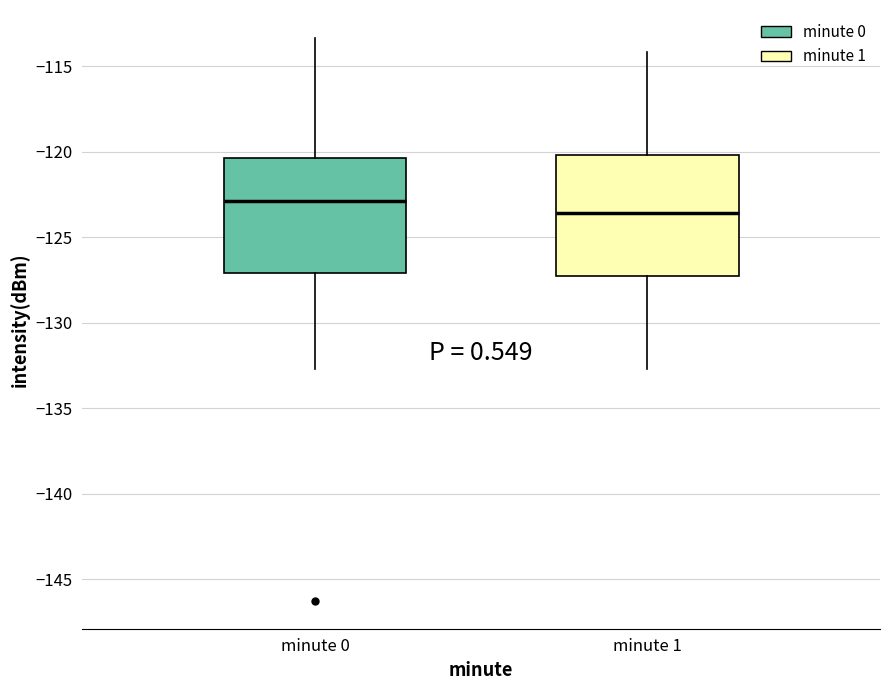

Reading left to right, transcribe this box plot: for each box, give where its median line is, the range the box spans, and where its two whiskers end, as read against the y-axis. The values are not printed on the chart, so give them approximately, as read against the axis.

minute 0: median -123.0, box -127.0 to -120.5, whiskers -132.5 to -113.5
minute 1: median -123.5, box -127.0 to -120.0, whiskers -132.5 to -114.0